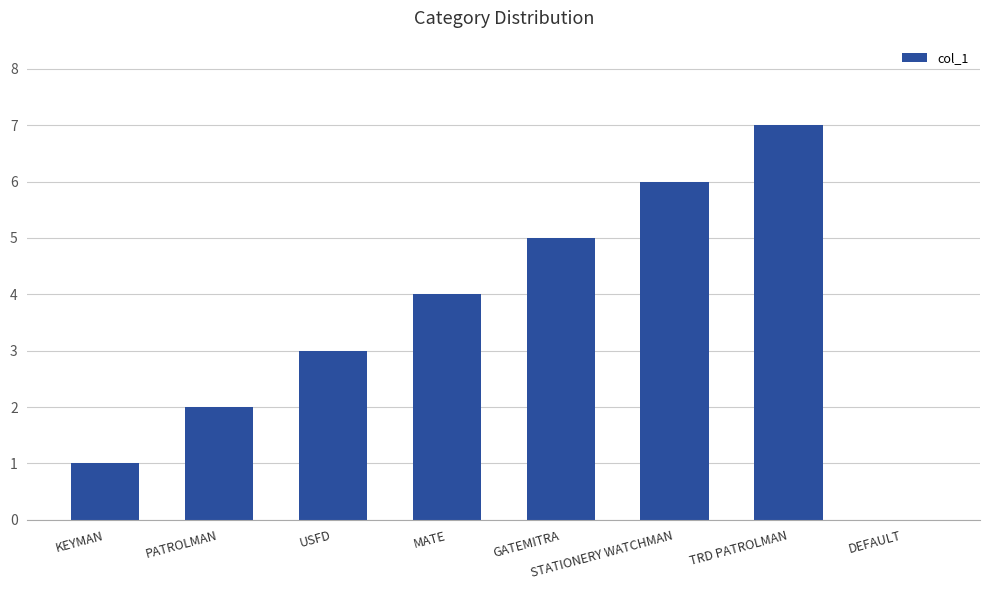

The chart shows a value of 6 at MATE. True or false?

False